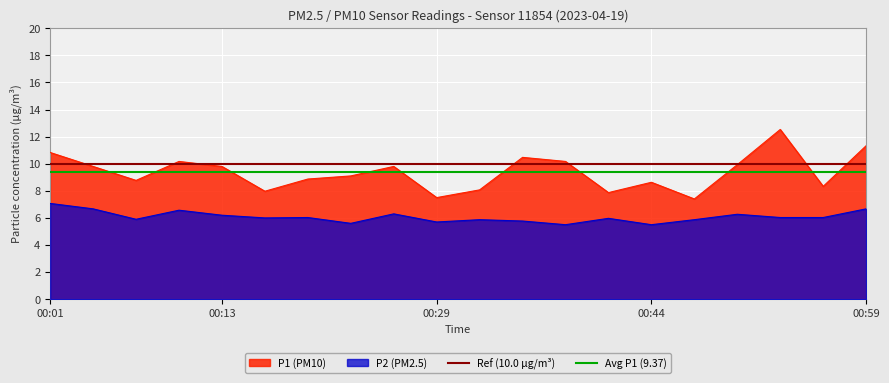

What is the maximum value for P2 (PM2.5)?

7.1